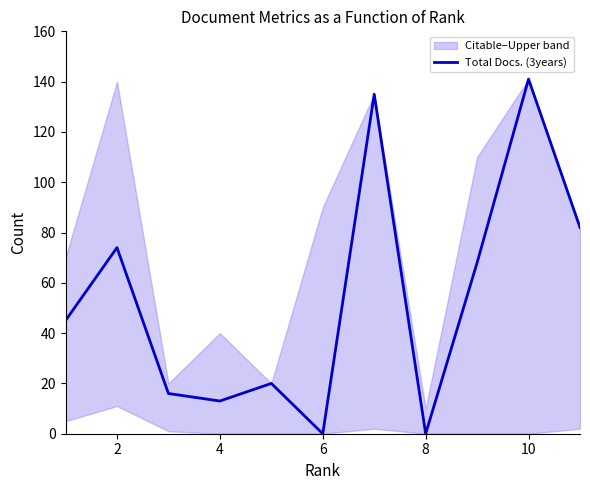

What is the greatest value displayed?

141